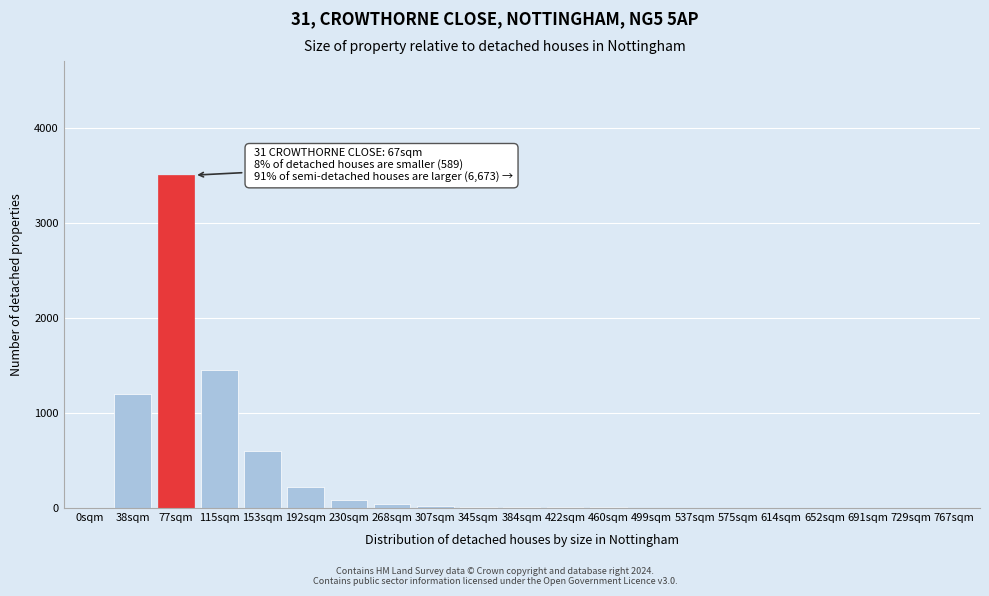

Which label corresponds to the largest value in the chart?

77sqm